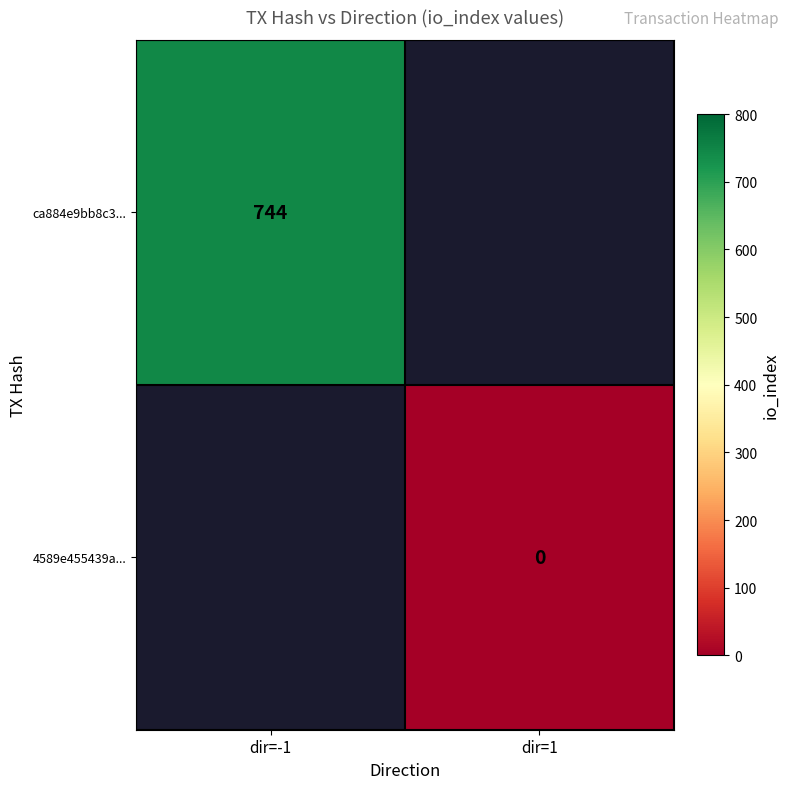

The value of ca884e9bb8c3... at dir=-1 is 189. True or false?

False